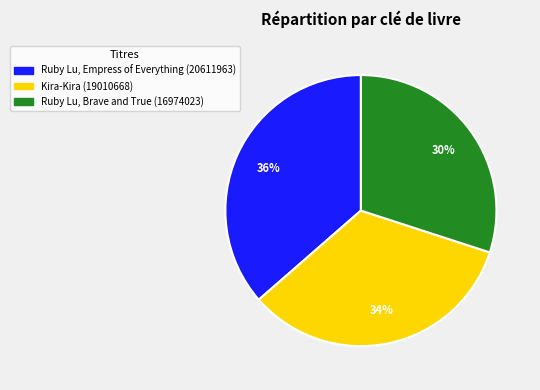

Do Ruby Lu, Empress of Everything and Kira-Kira together represent more than half of the pie?

Yes